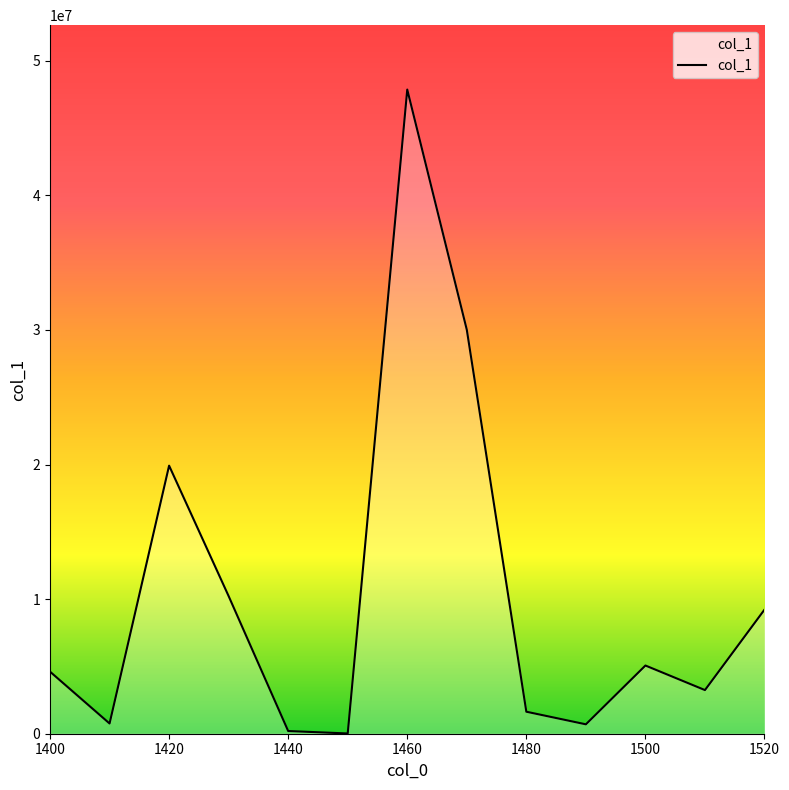

What is the greatest value displayed?

47852053